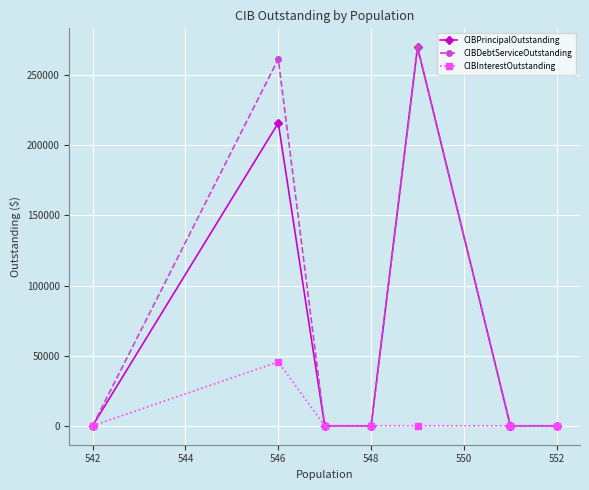

List the series in order of their peak value, highest first.

CIBPrincipalOutstanding, CIBDebtServiceOutstanding, CIBInterestOutstanding